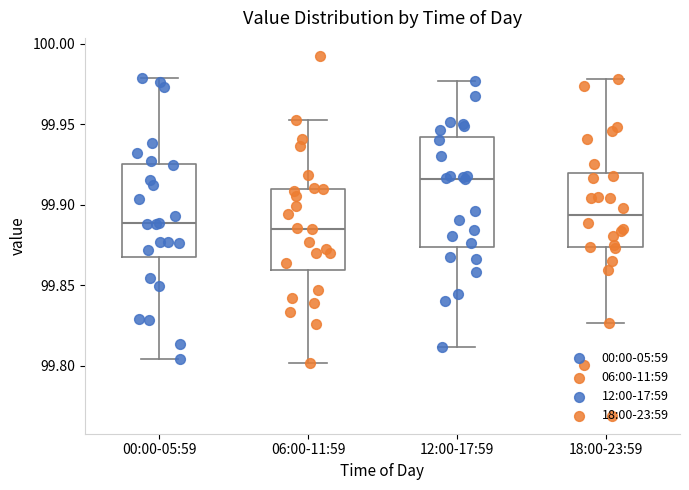

Reading left to right, read every box against the y-axis: the position of its median line, the range the box covers, and the ends of its whiskers. The values are not printed on the chart, so give them approximately, as read against the axis.

00:00-05:59: median 99.890, box 99.870 to 99.925, whiskers 99.805 to 99.980
06:00-11:59: median 99.885, box 99.860 to 99.910, whiskers 99.800 to 99.955
12:00-17:59: median 99.915, box 99.875 to 99.940, whiskers 99.810 to 99.975
18:00-23:59: median 99.895, box 99.875 to 99.920, whiskers 99.825 to 99.980